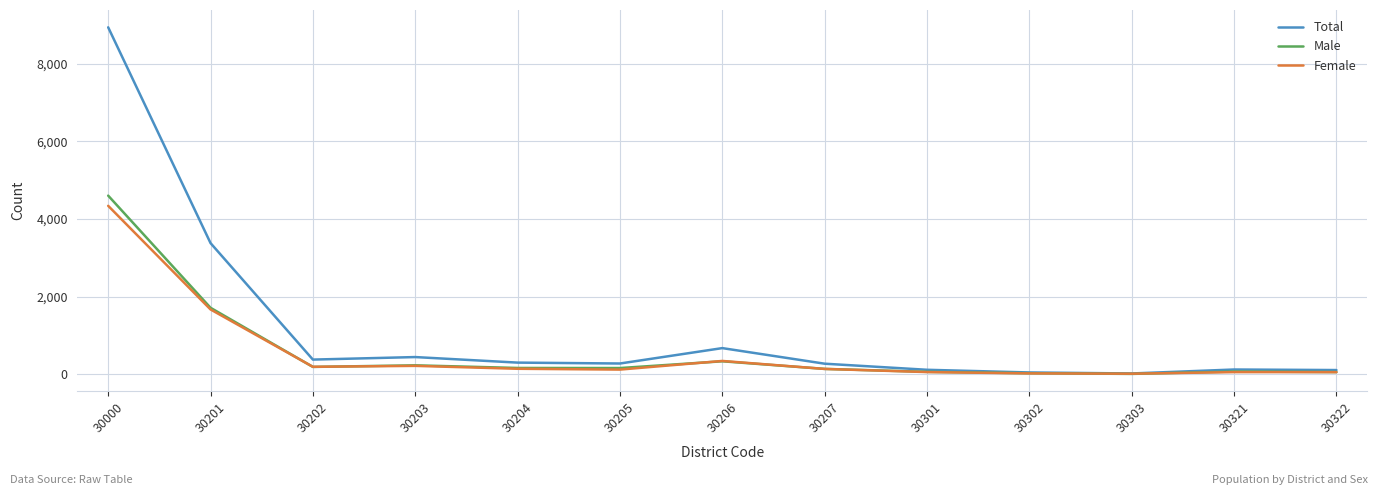

What is the difference between the highest and lowest values at 30000?

4603